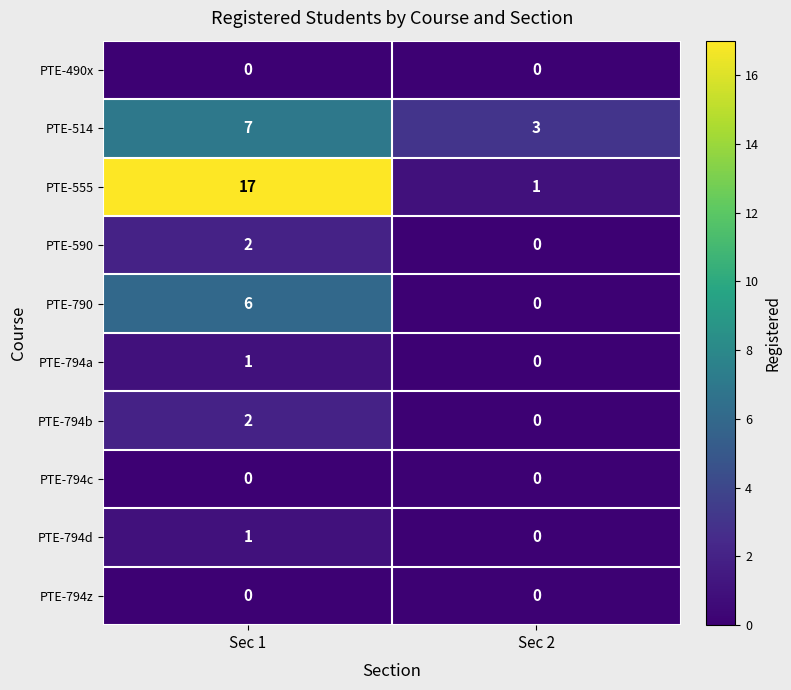

What is the spread (max minus min) of values at Sec 1?

17